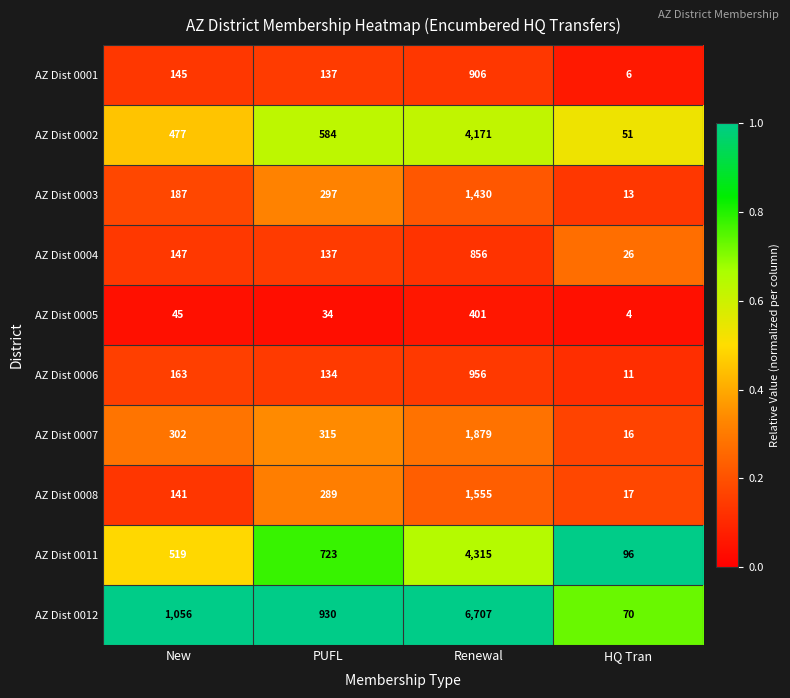

Which series has the widest spread of values?

AZ Dist 0012